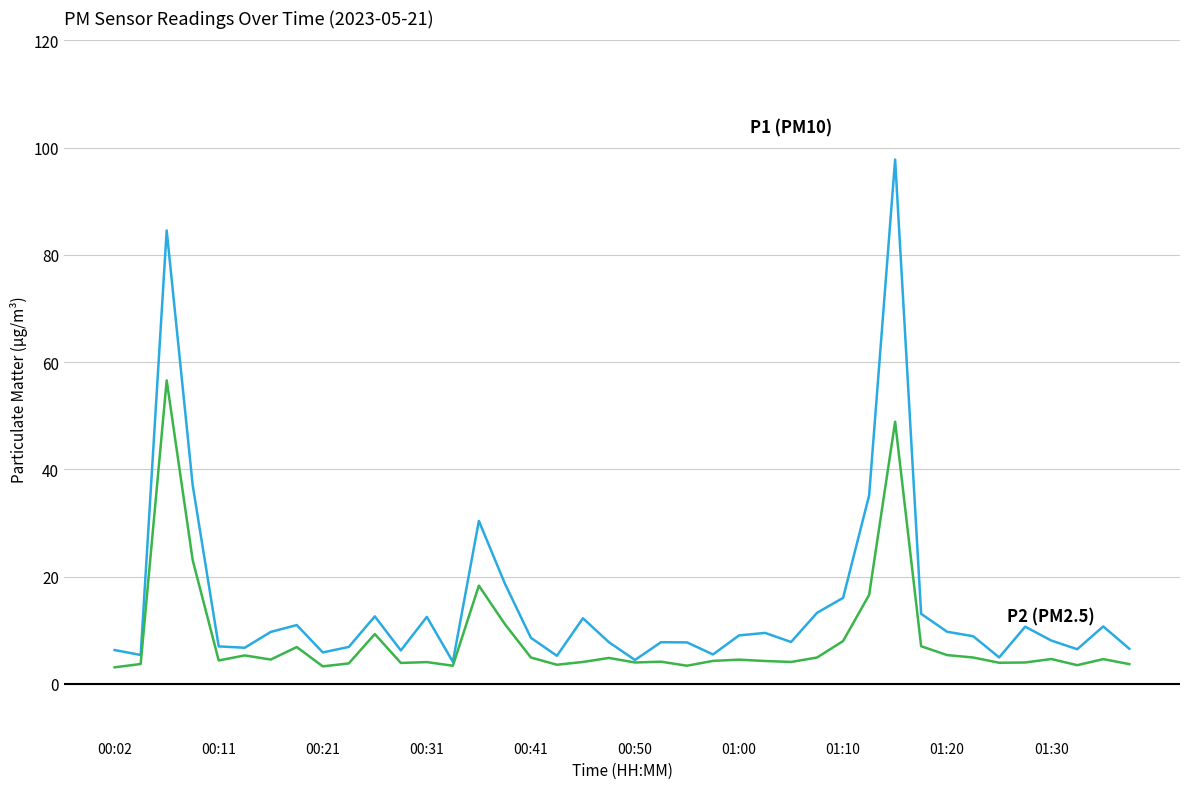

What is the smallest value displayed?

3.1